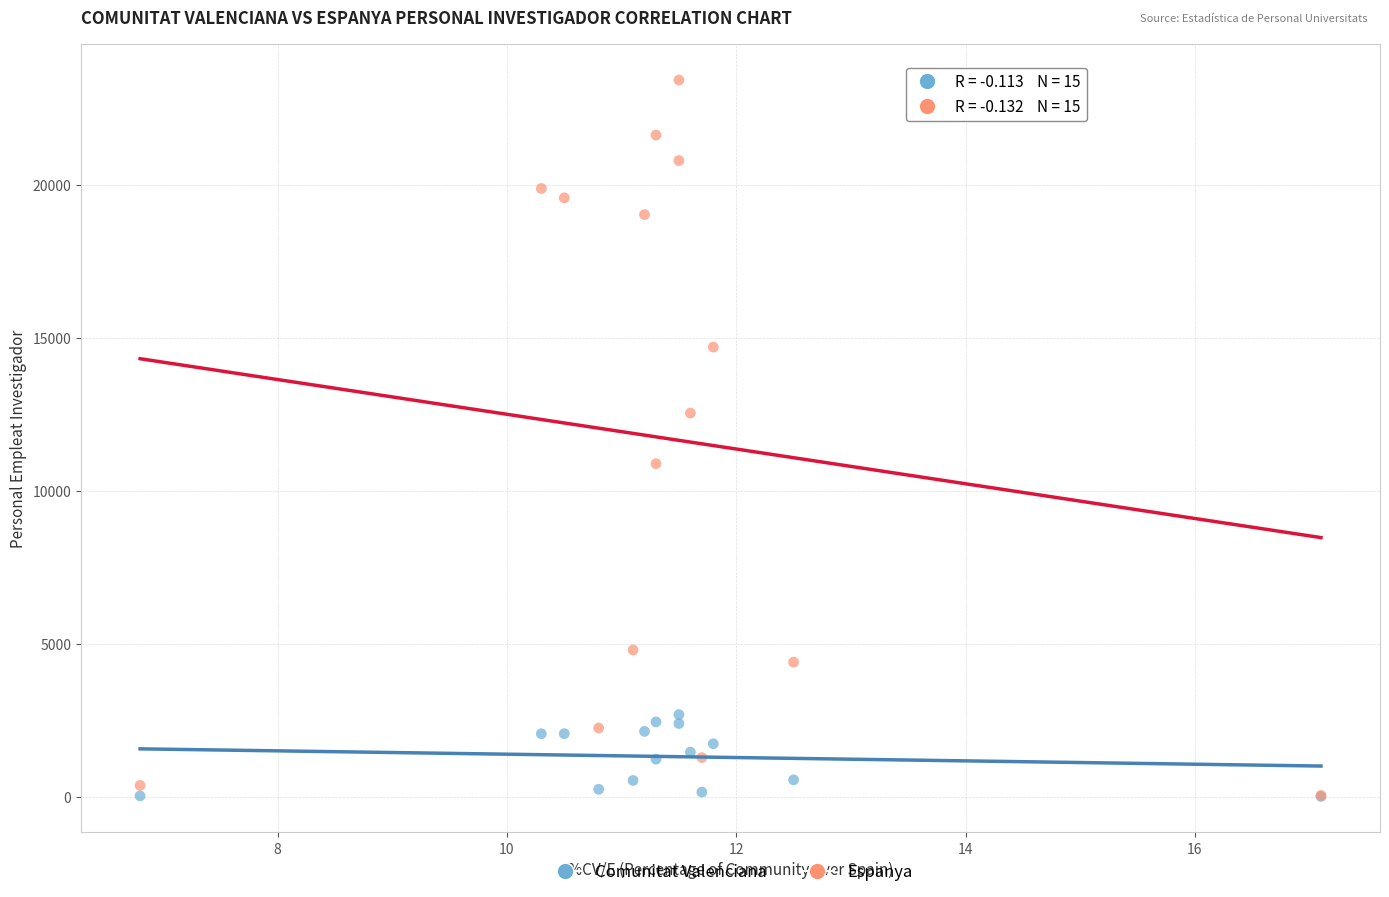

Which series has the widest spread of Y values?

Espanya